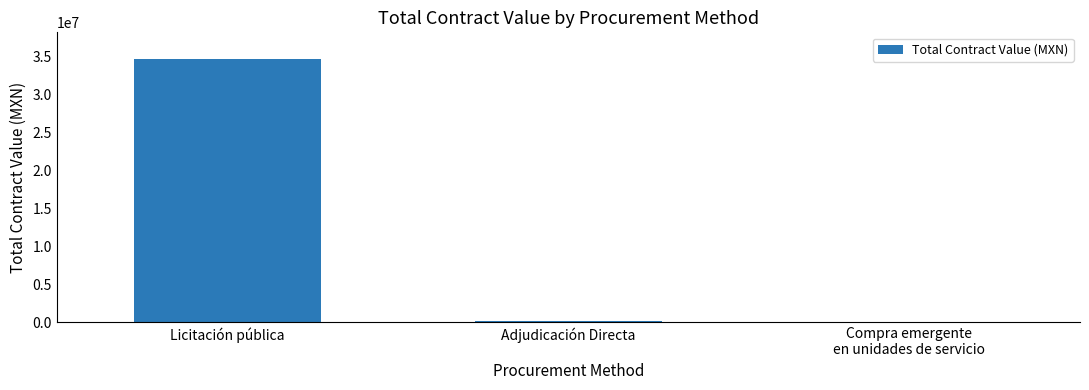

Which category has the highest value across all series?

Licitación pública